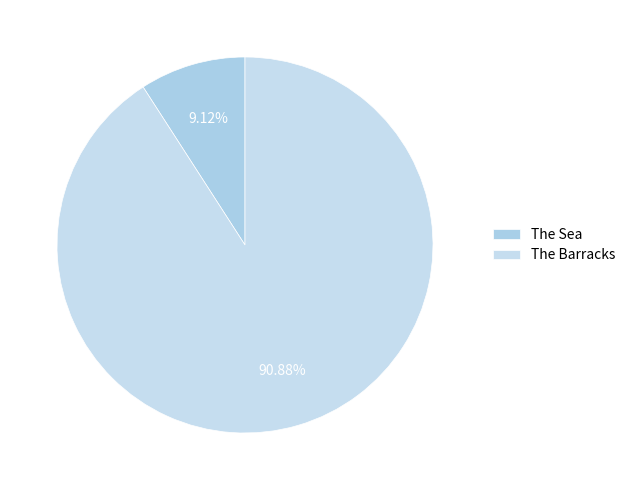

What is the change in value from The Sea to The Barracks?

+5731